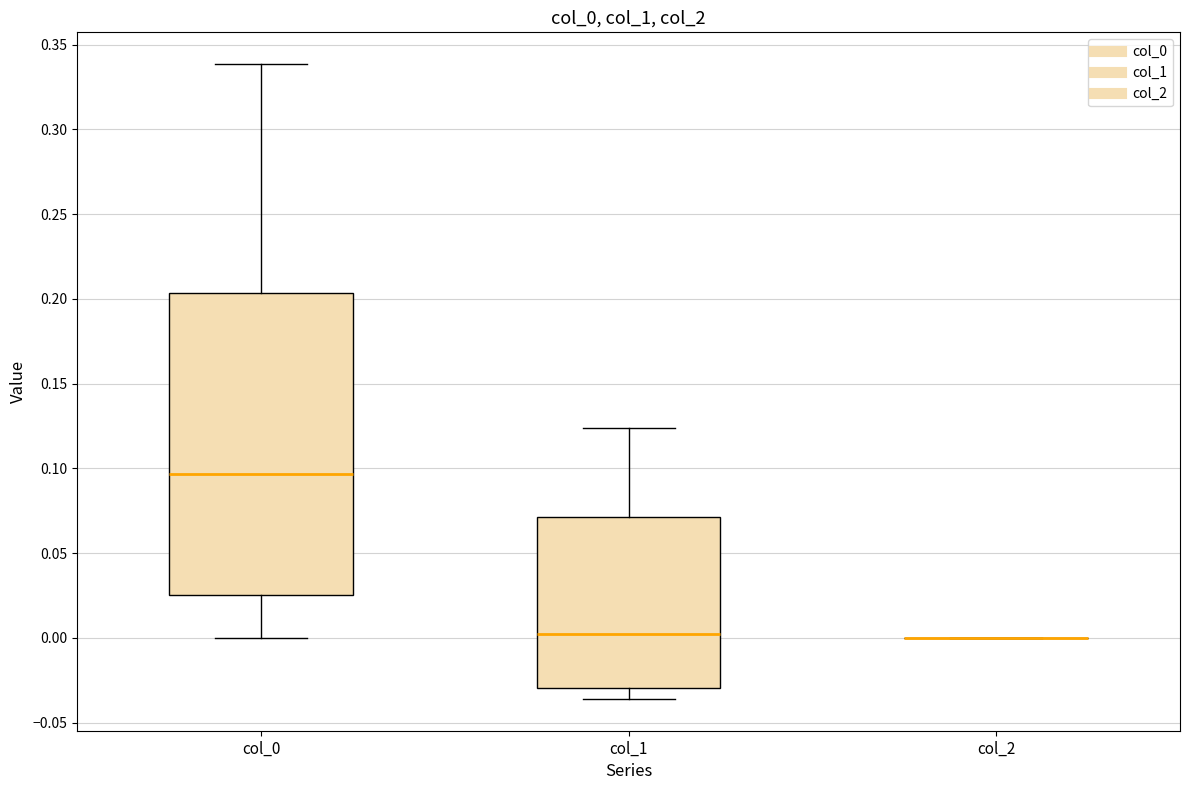

Reading left to right, transcribe this box plot: for each box, give where its median line is, the range the box spans, and where its two whiskers end, as read against the y-axis. The values are not printed on the chart, so give them approximately, as read against the axis.

col_0: median 0.095, box 0.025 to 0.205, whiskers 0.000 to 0.340
col_1: median 0.000, box -0.030 to 0.070, whiskers -0.035 to 0.125
col_2: box collapsed to a line at 0.000, whiskers 0.000 to 0.000